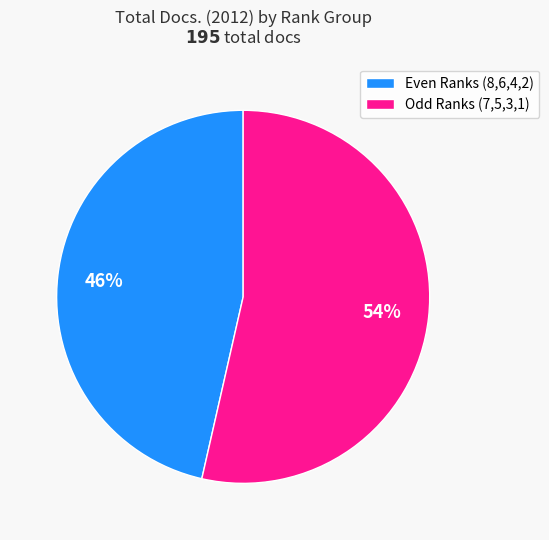

Is there any slice that represents more than half of the pie?

Yes